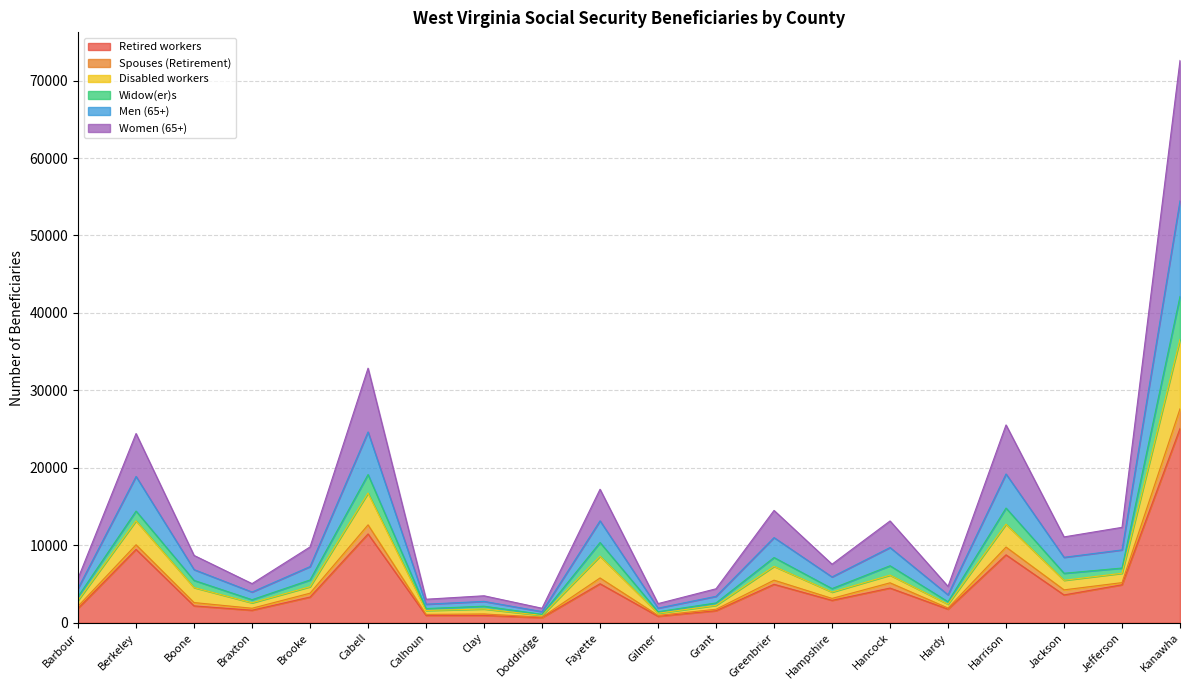

What position from the right is Braxton?

17